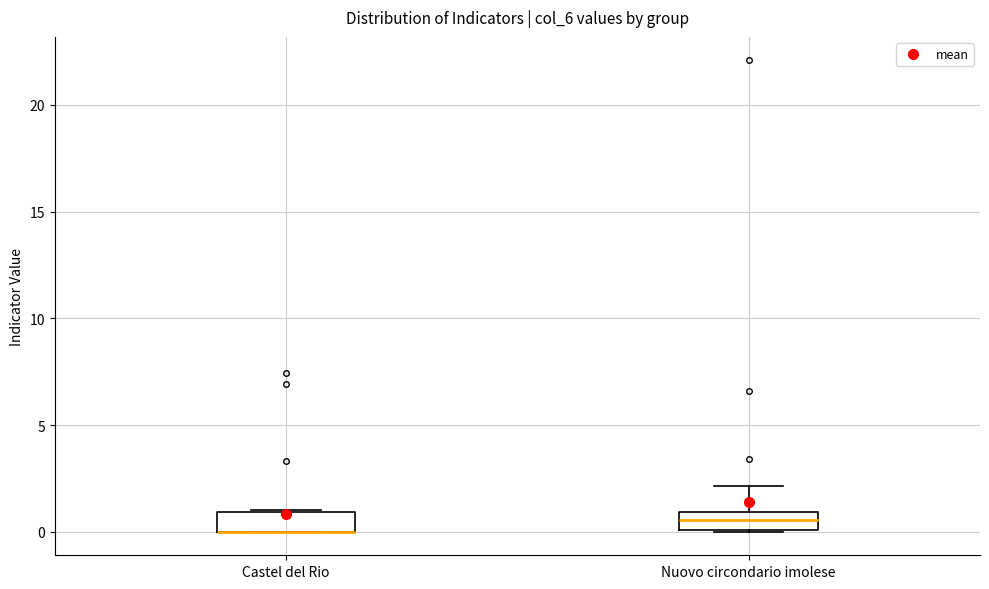

Reading left to right, transcribe this box plot: for each box, give where its median line is, the range the box spans, and where its two whiskers end, as read against the y-axis. The values are not printed on the chart, so give them approximately, as read against the axis.

Castel del Rio: median 0.0 (drawn on the box's lower edge), box 0.0 to 1.0, whiskers 0.0 to 1.0
Nuovo circondario imolese: median 0.5, box 0.0 to 1.0, whiskers 0.0 to 2.0